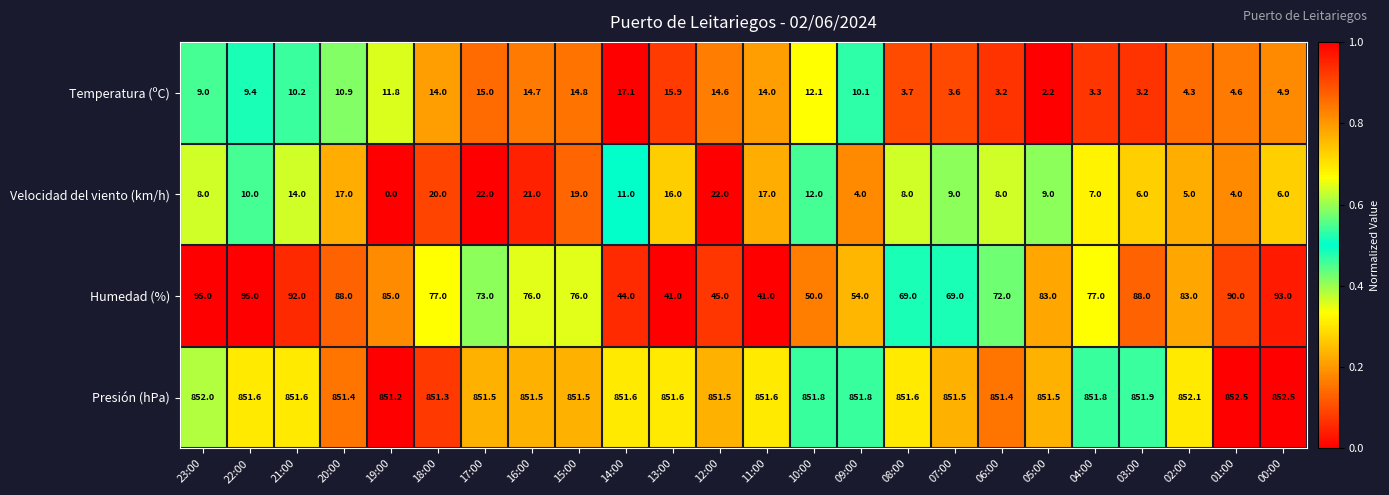

What is the difference between the maximum and second lowest values in the Humedad (%) series?

54.0